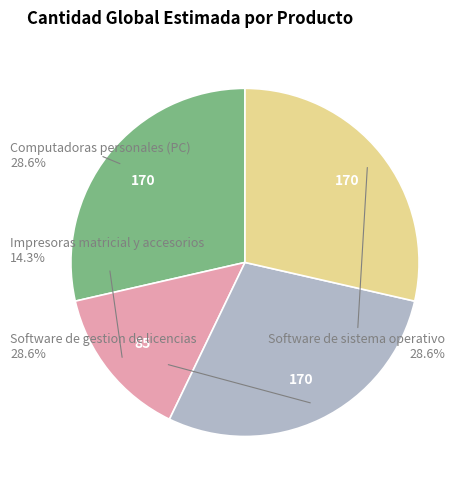

Is there a majority slice in this chart?

No